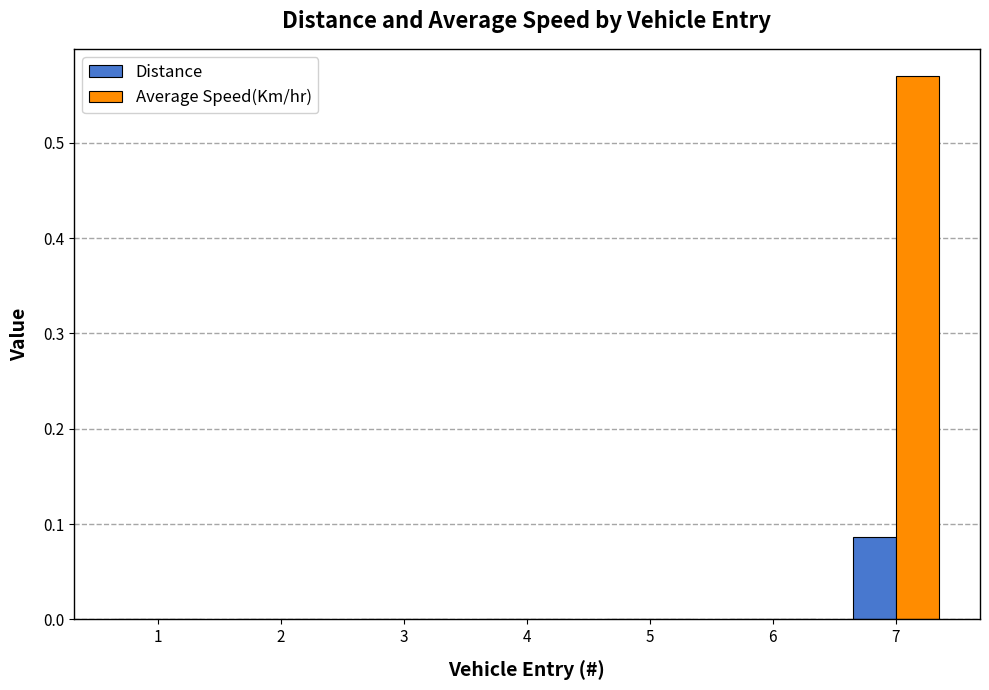

At which category is the sum across all series the highest?

7